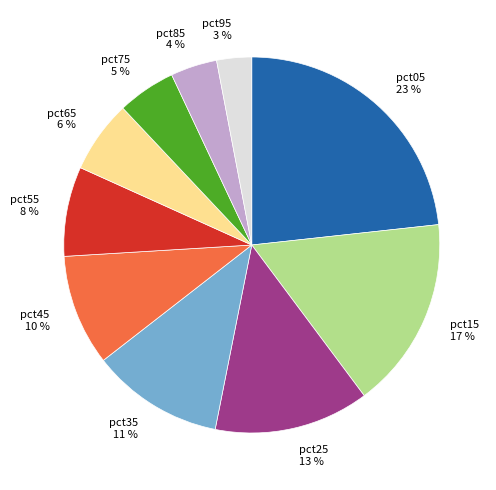

Is pct05 the majority of the pie?

No